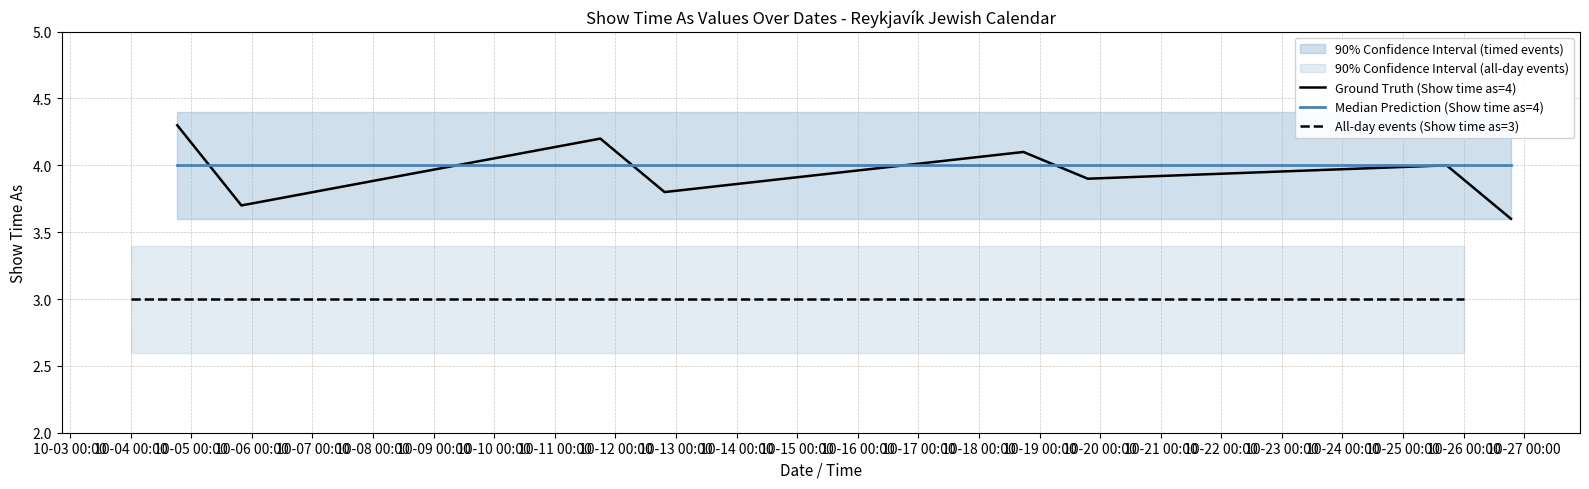

What is the label of the 7th point from the right?

10/5/2013 19:52